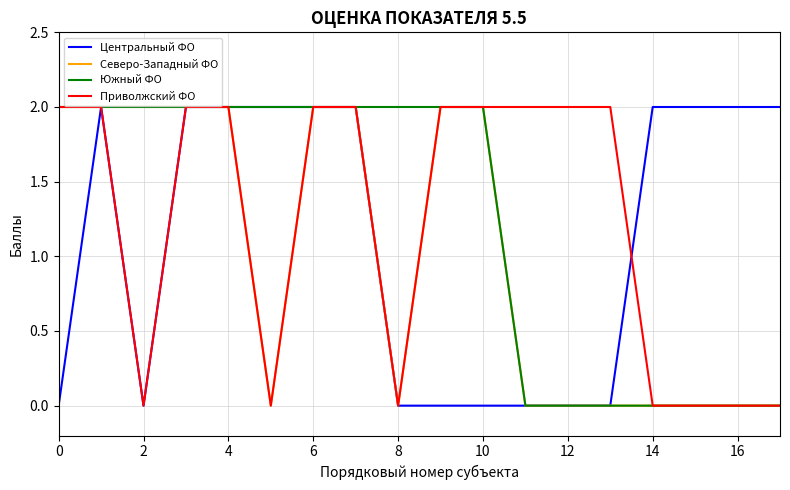

Reading left to right, transcribe all the data shown in this chart.

Центральный ФО: 0	2	0	2	2	2	2	2	0	0	0	0	0	0	2	2	2	2
Северо-Западный ФО: 2	2	2	2	2	0	2	2	0	2	2	0	0	0	0	0	0	0
Южный ФО: 2	2	2	2	2	2	2	2	2	2	2	0	0	0	0	0	0	0
Приволжский ФО: 2	2	0	2	2	0	2	2	0	2	2	2	2	2	0	0	0	0